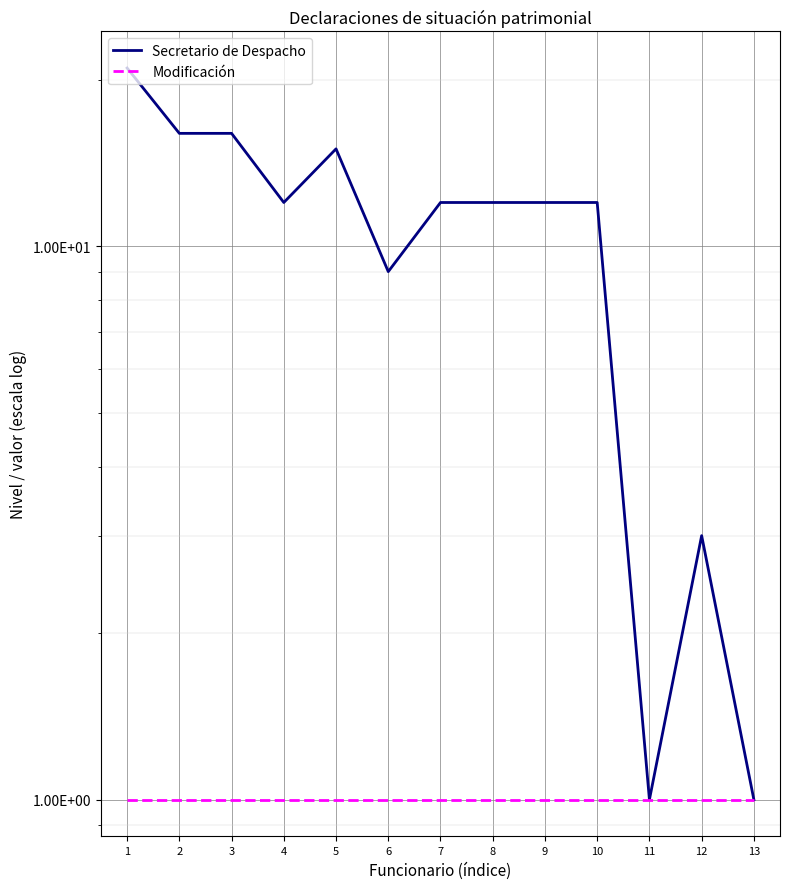

What is the value of the Modificación point at the 6th from the left?

1